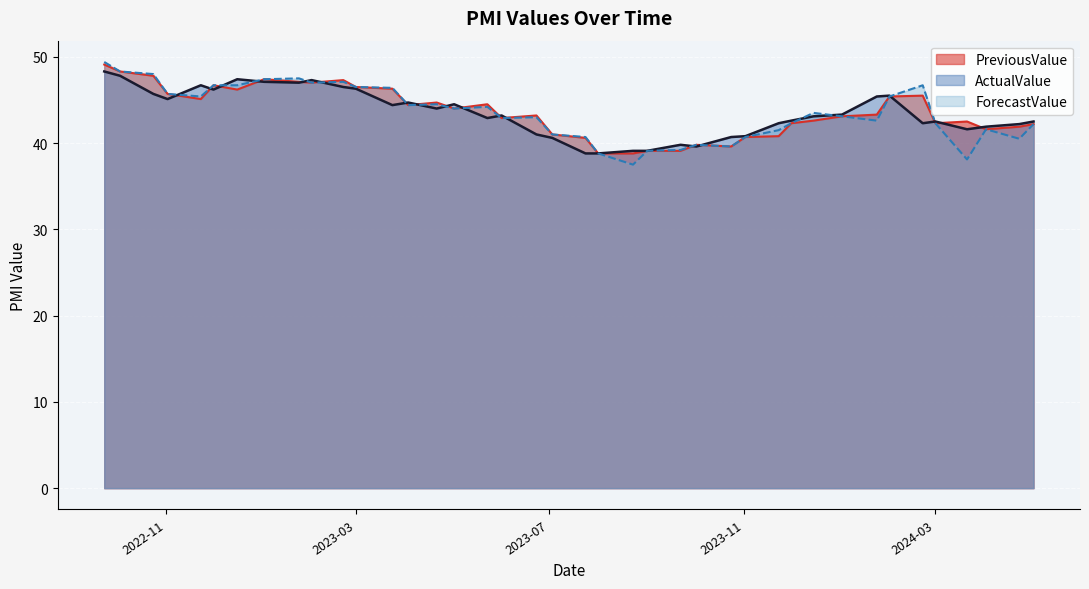

What are all the series names shown in the legend?

PreviousValue, ActualValue, ForecastValue